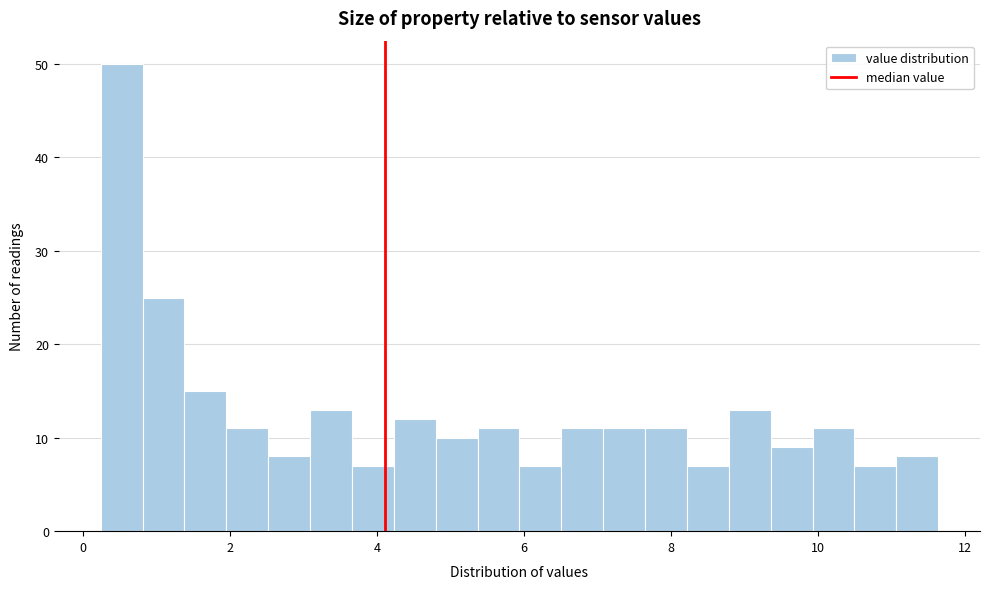

Read against the x-axis, roughly where is the centre of the tallest bar?

0.6